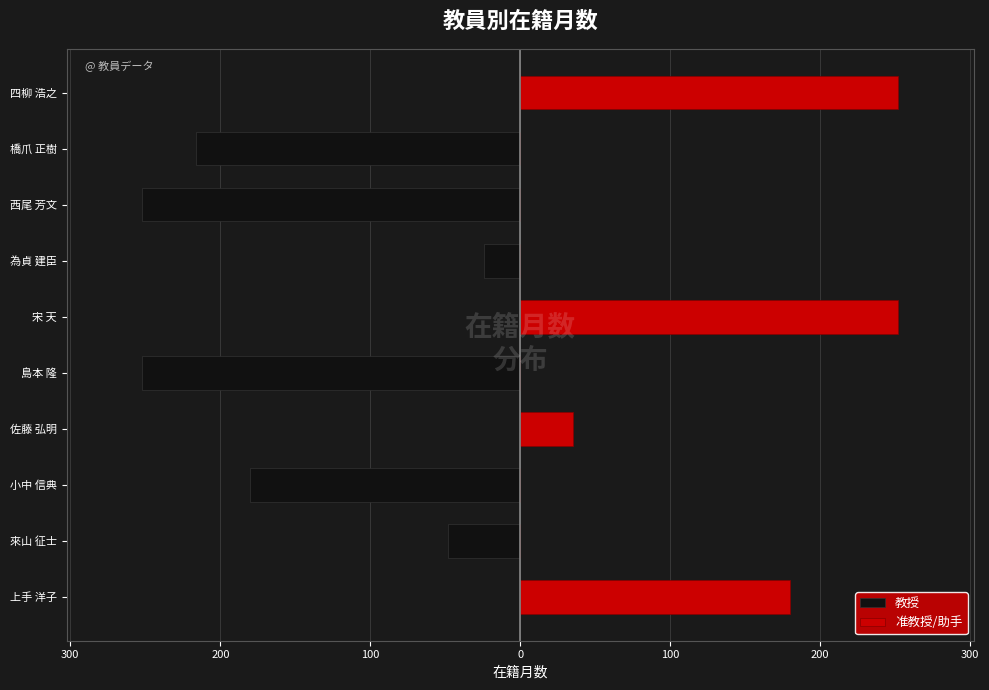

What is the approximate value of 教授 at 橋爪 正樹?

-216